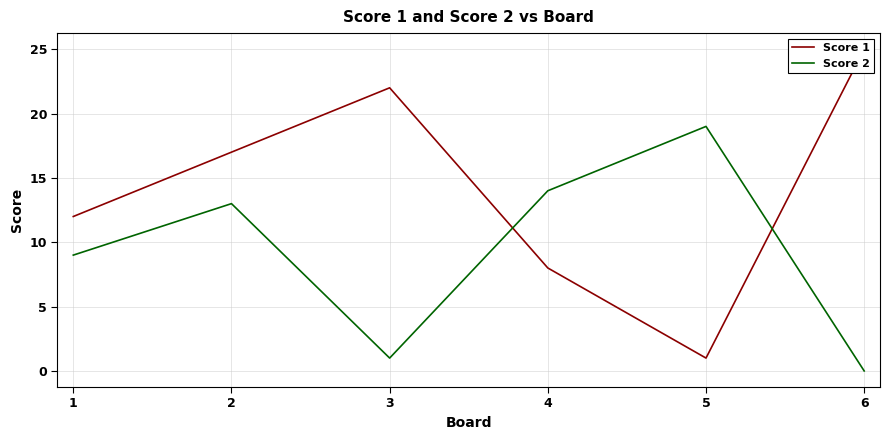

At 5, list the series in order from smallest to largest.

Score 1, Score 2